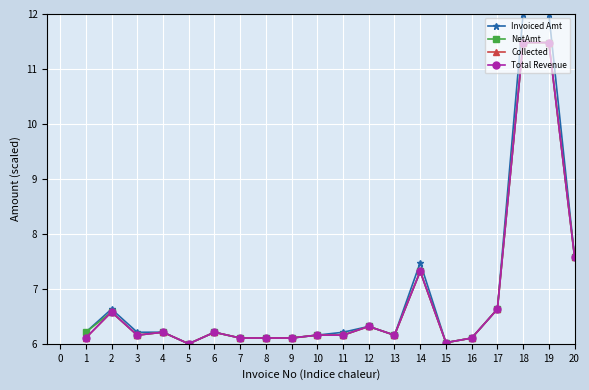

Rank the series at 8 from highest to lowest value.

Invoiced Amt, NetAmt, Collected, Total Revenue